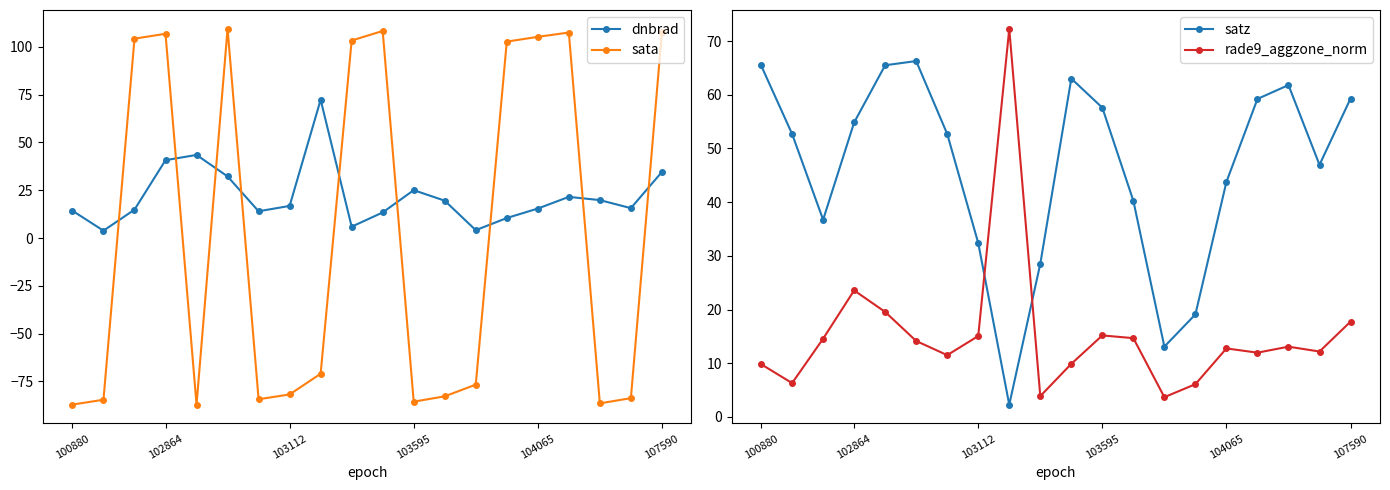

True or false: sata and dnbrad cross at least once.

True